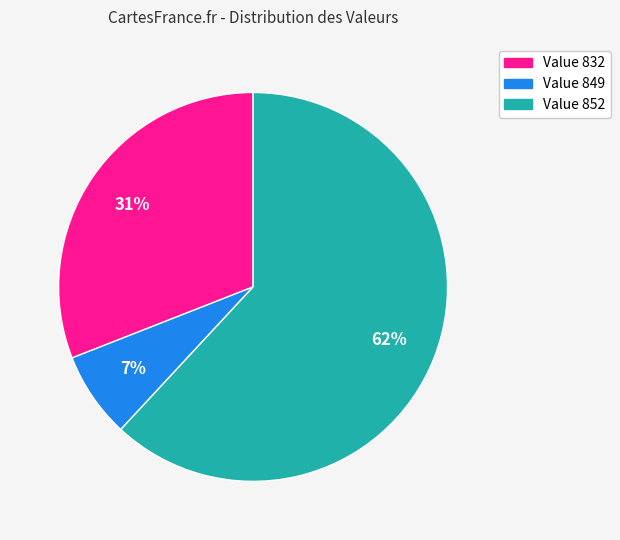

To the nearest percent, what is the difference between the largest and smallest slice percentages?

55%